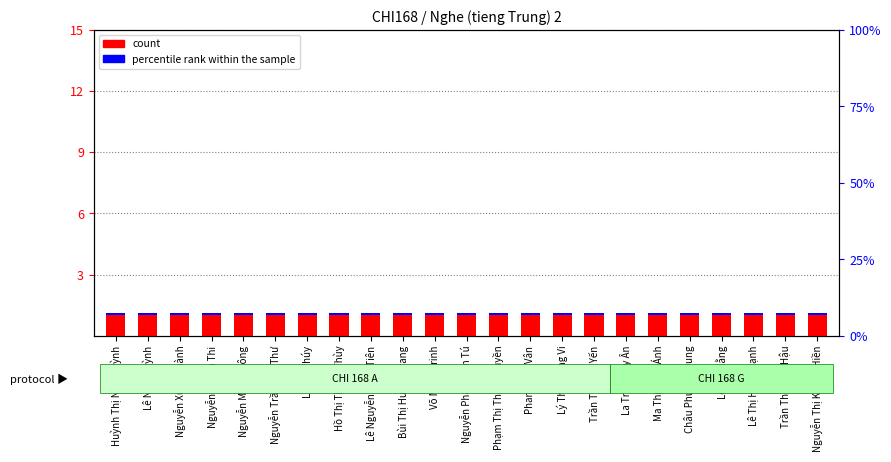

The percentile rank within the sample series shows 0.1 at Lê Nguyễn Thảo Tiên. True or false?

False